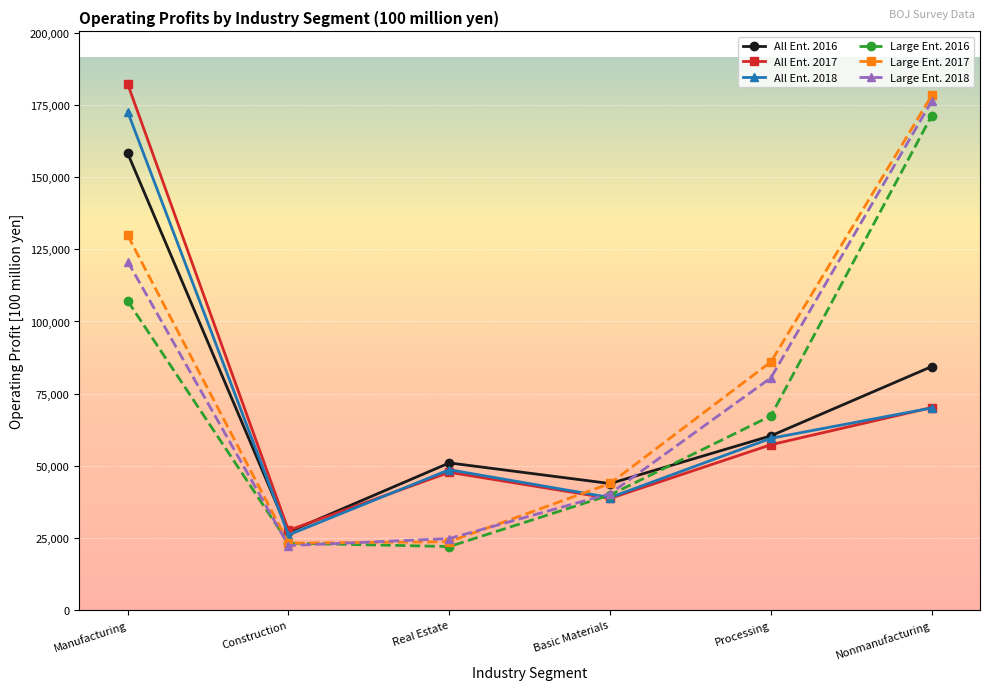

How many times do Large Ent. 2016 and All Ent. 2016 cross each other?

1